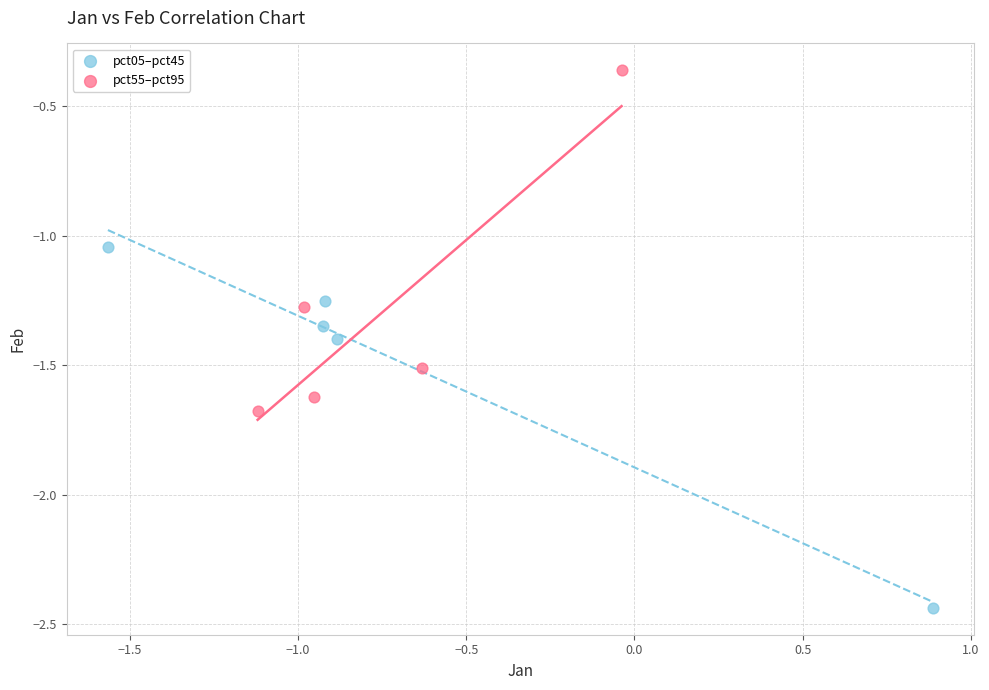

Which series has the largest Y range (max minus min)?

pct05–pct45